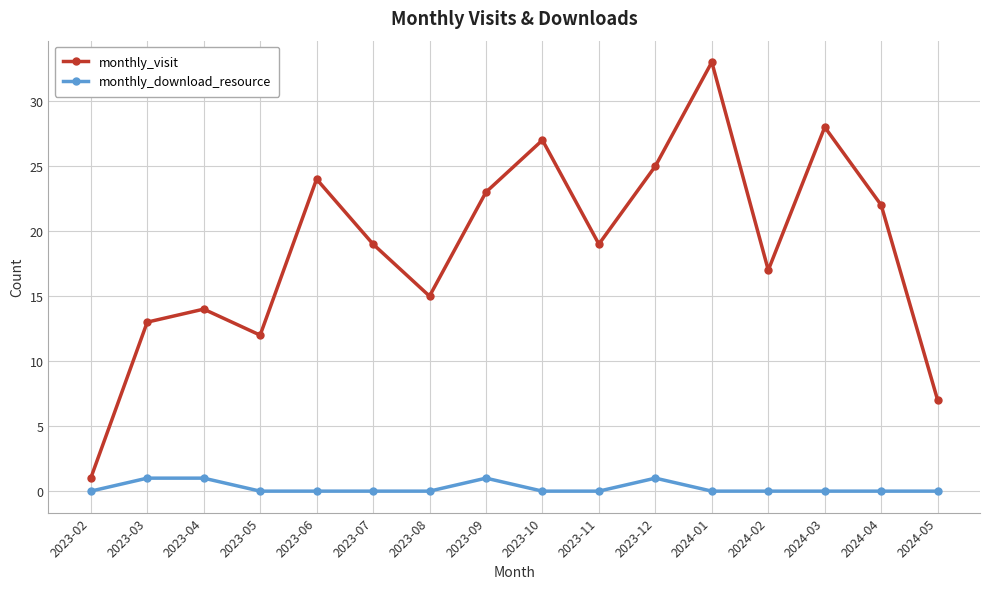

Which series has the widest spread of values?

monthly_visit